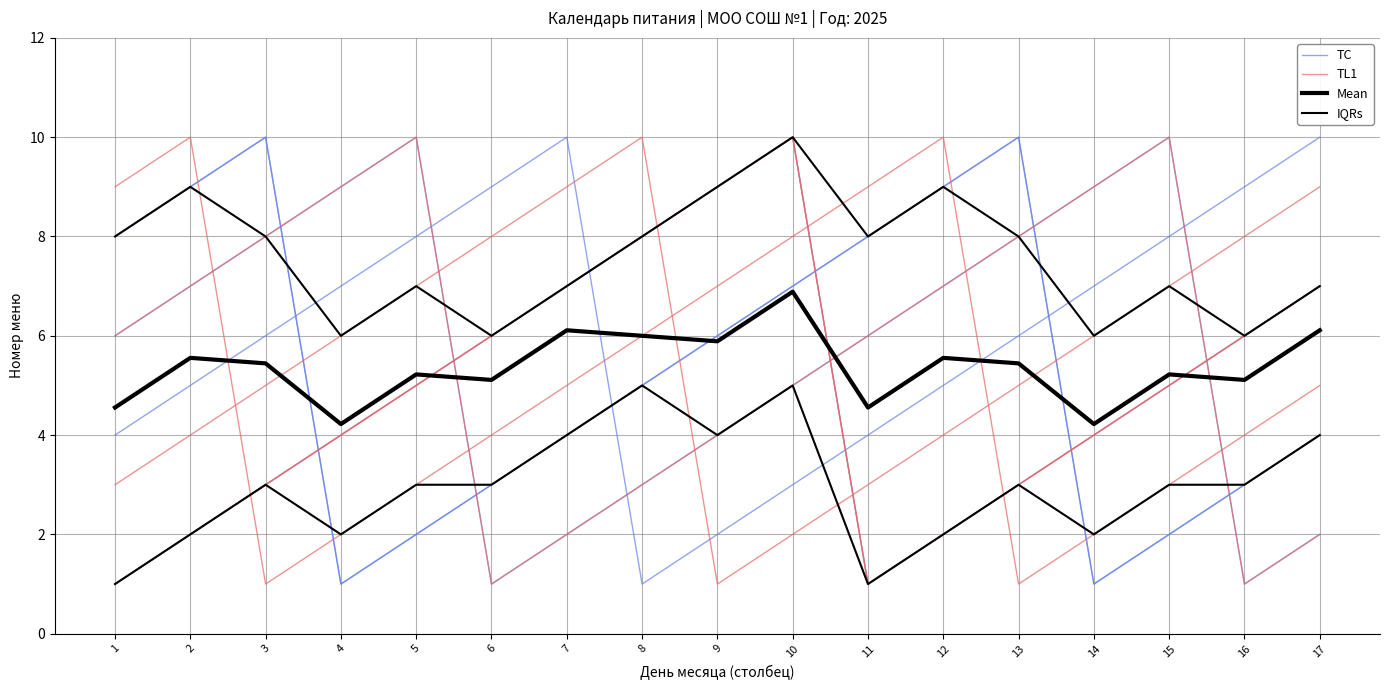

How many lines are shown in the chart?

4